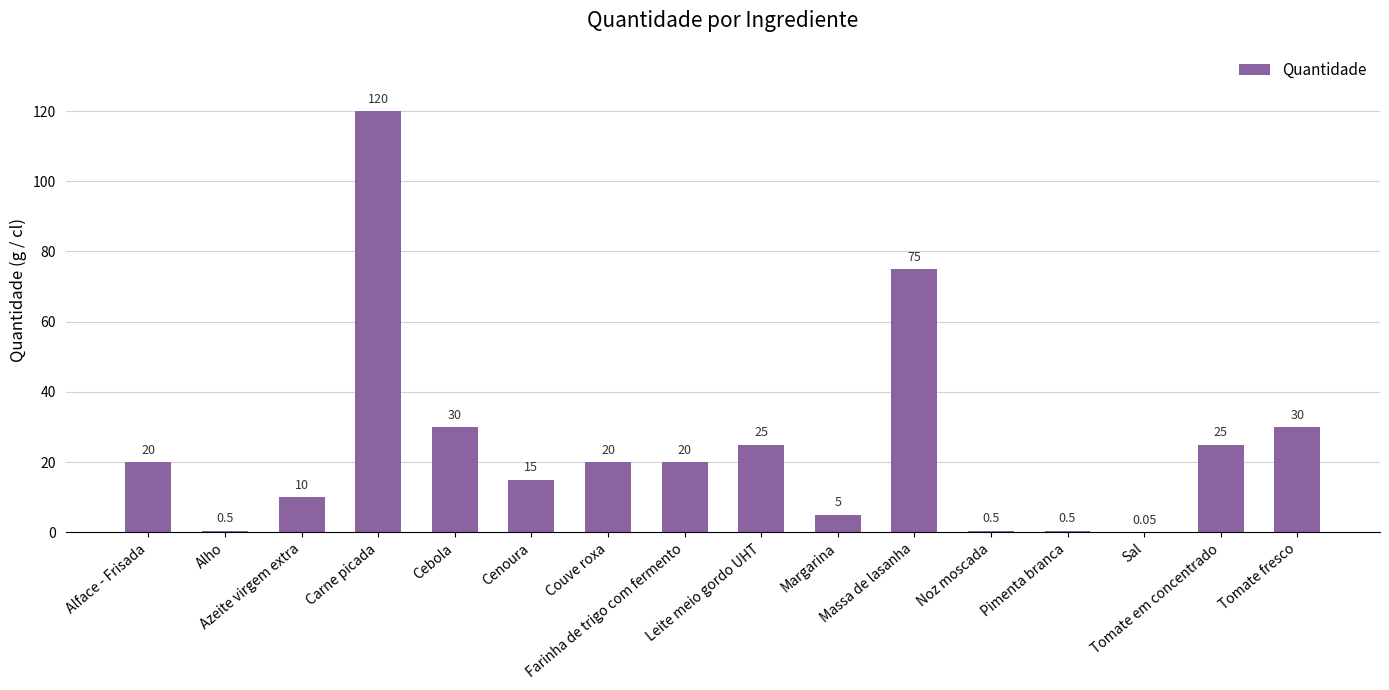

Which label corresponds to the largest value in the chart?

Carne picada